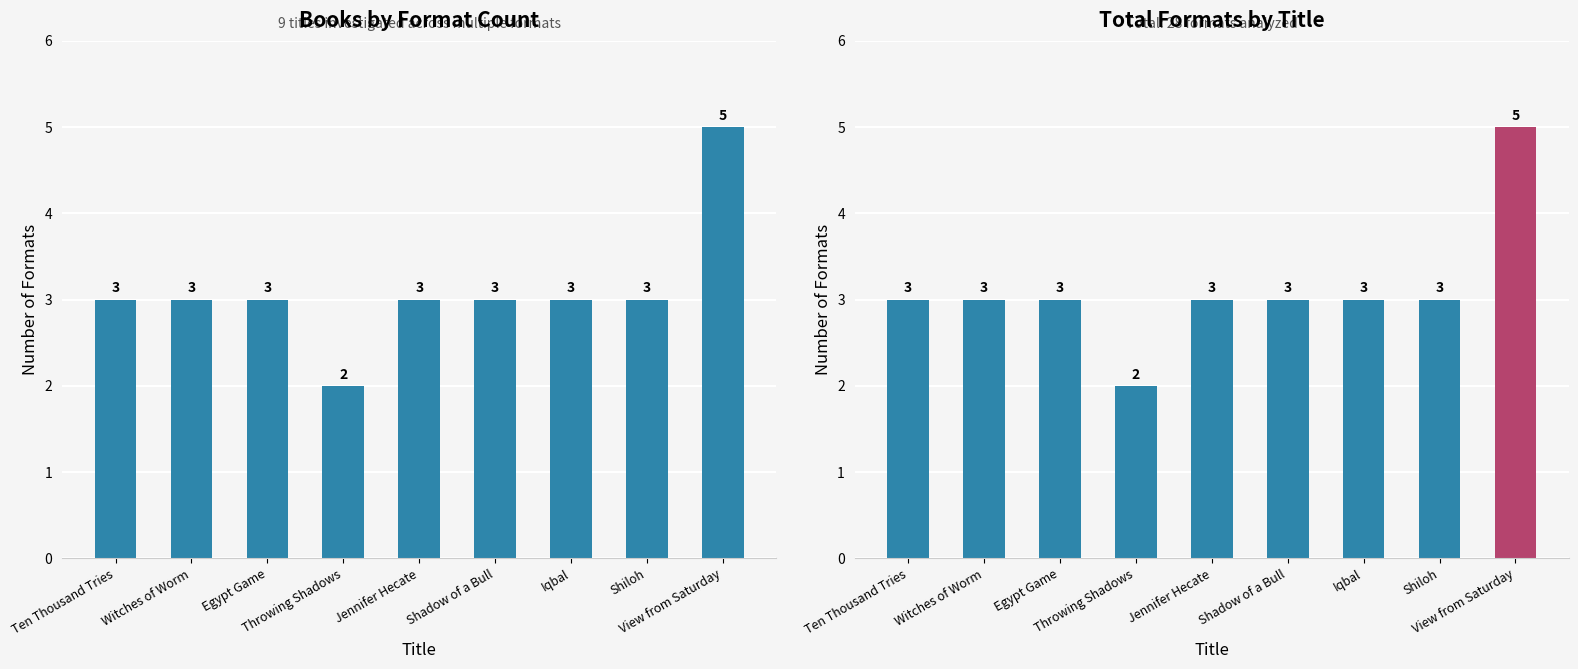

Are the bars grouped side by side (vs. stacked)?

No